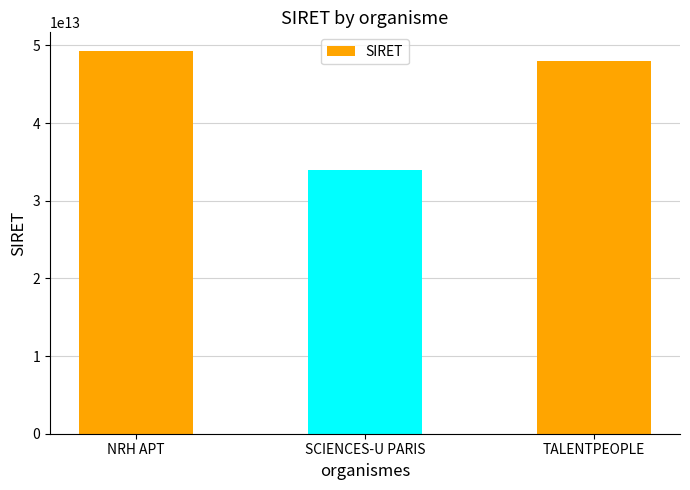

Where is the data nearest to the value 41604787950063?

TALENTPEOPLE